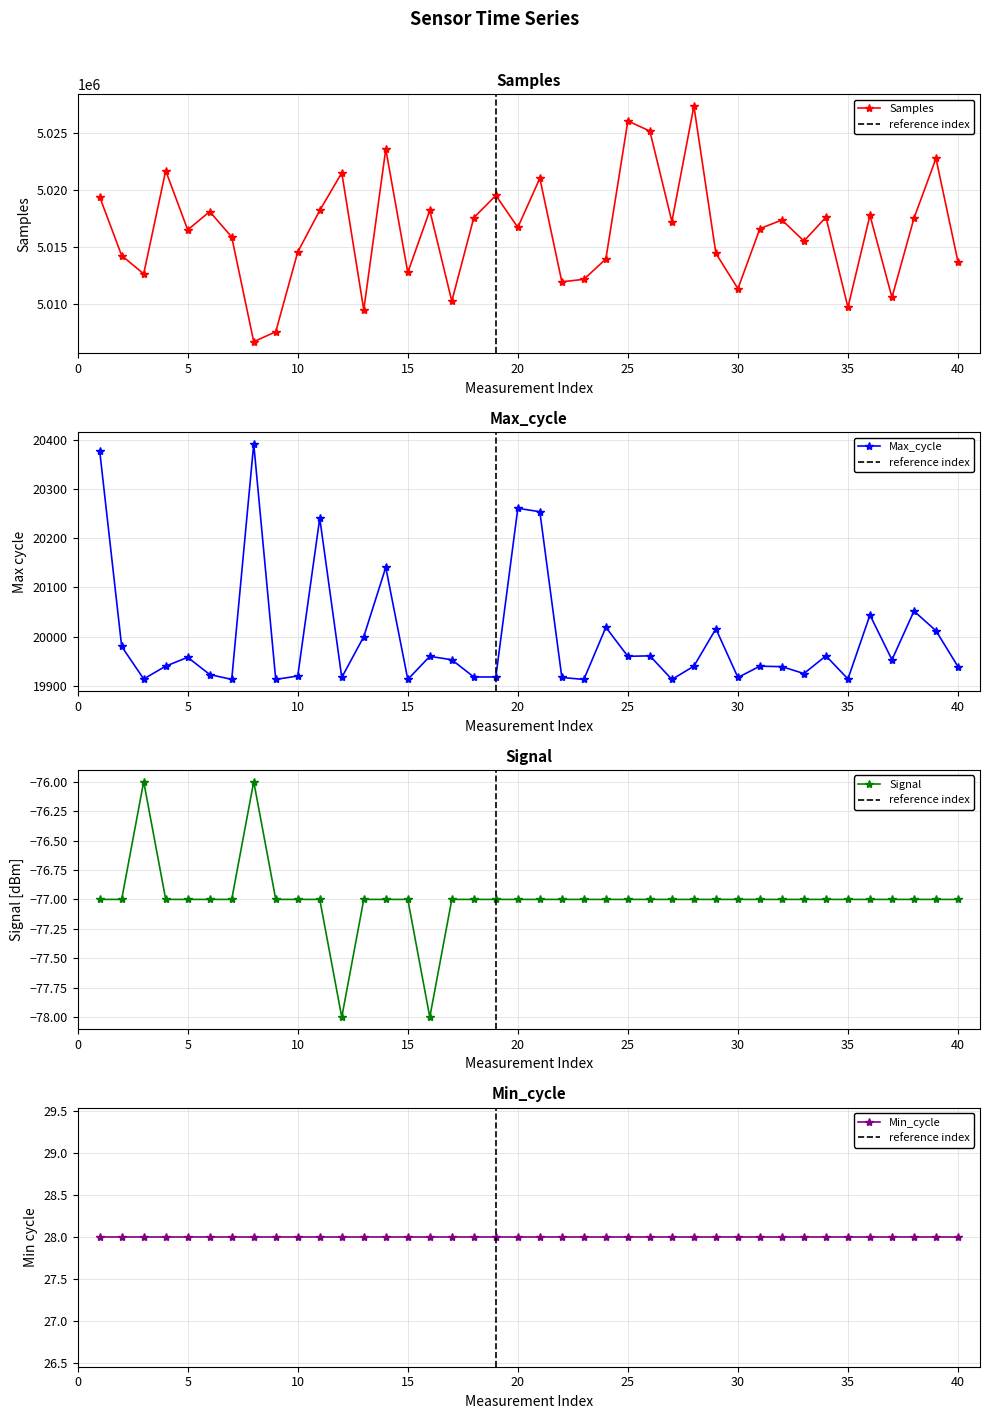

What is the difference between the second highest and second lowest values in the Signal series?

2